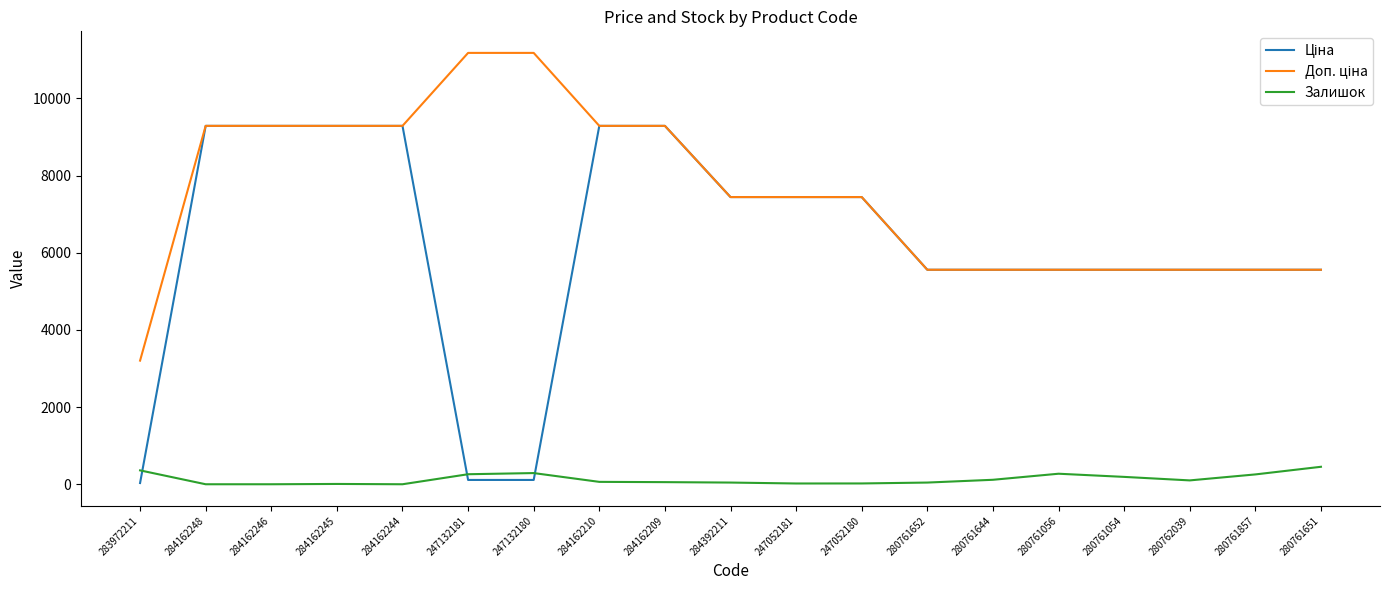

The Залишок series shows 255.0 at 280761857. True or false?

True